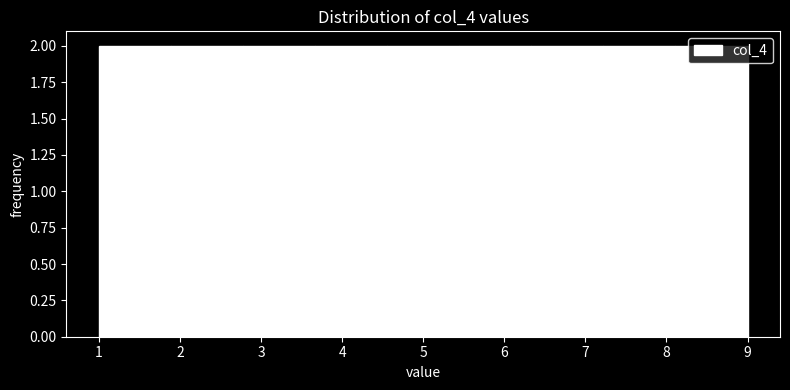

Reading left to right, list every bar in this chart as the range it spans on the x-axis followed by its height. Neither the bar edges nor the heights are printed on the chart, so give them approximately, as read against the axes.

1.0 to 1.9: 2
1.9 to 2.8: 2
2.8 to 3.7: 2
3.7 to 4.6: 2
4.6 to 5.4: 2
5.4 to 6.3: 2
6.3 to 7.2: 2
7.2 to 8.1: 2
8.1 to 9.0: 2